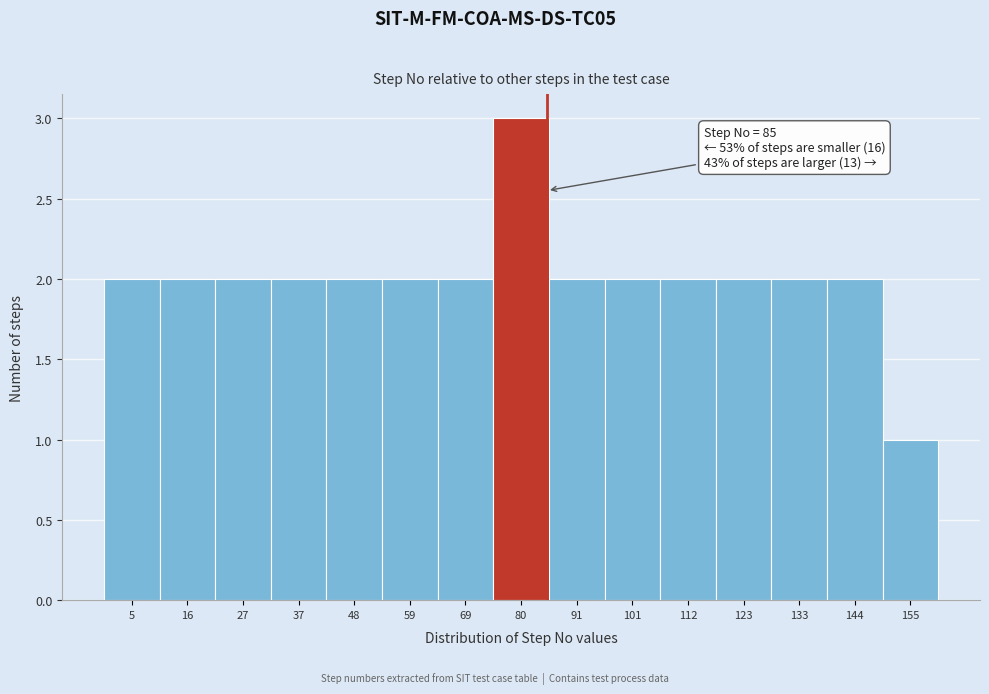

Which range on the x-axis has the tallest bar?

74 to 86